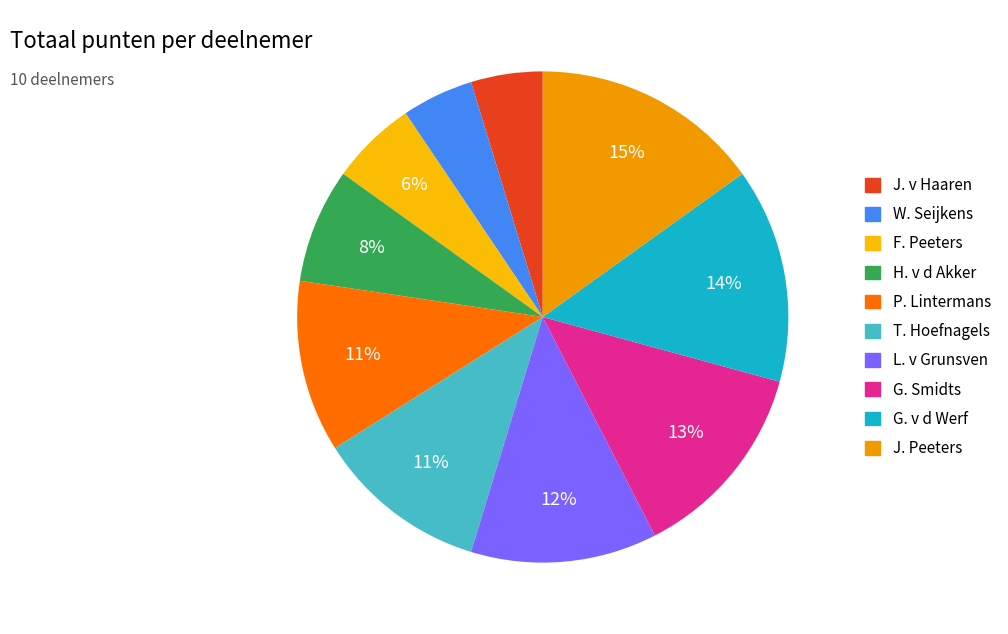

Which slice is the largest?

J. Peeters